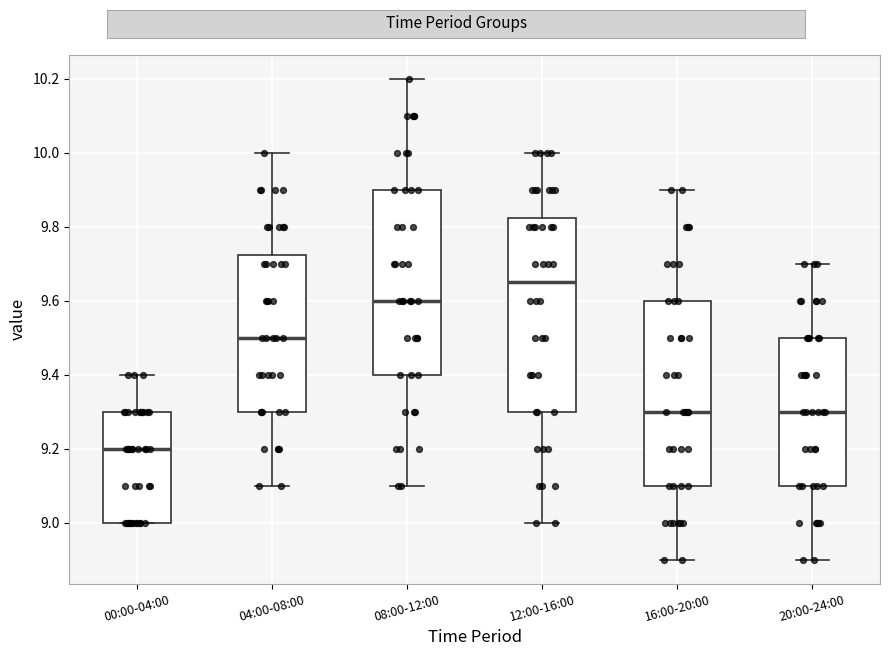

Comparing the boxes themselves (not the whiskers), which one is the tallest?

12:00-16:00